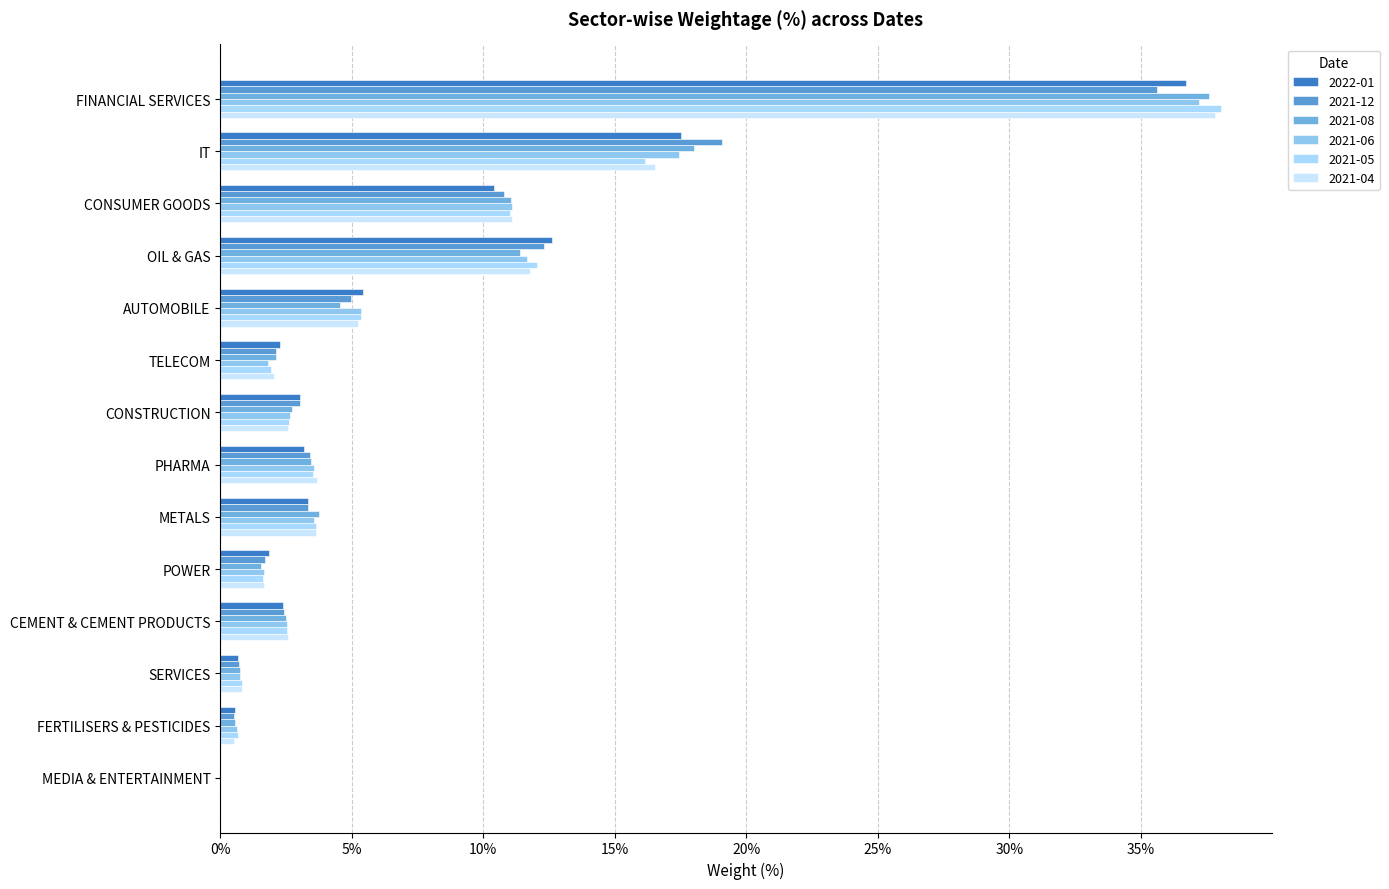

Rank the categories by 2021-05 value from lowest to highest.

MEDIA & ENTERTAINMENT, FERTILISERS & PESTICIDES, SERVICES, POWER, TELECOM, CEMENT & CEMENT PRODUCTS, CONSTRUCTION, PHARMA, METALS, AUTOMOBILE, CONSUMER GOODS, OIL & GAS, IT, FINANCIAL SERVICES